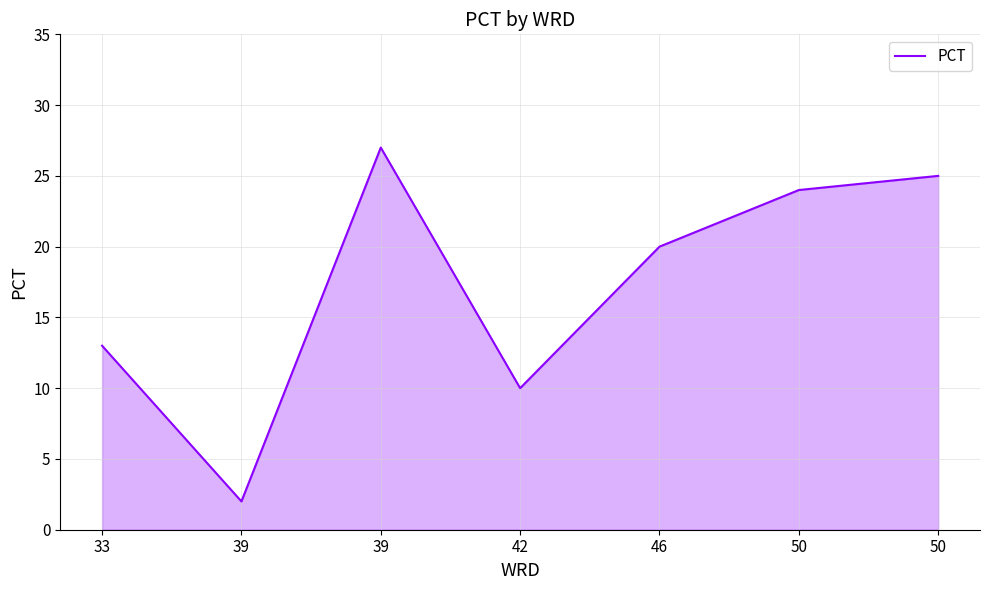

What is the difference between the values at 46 and 50?

4